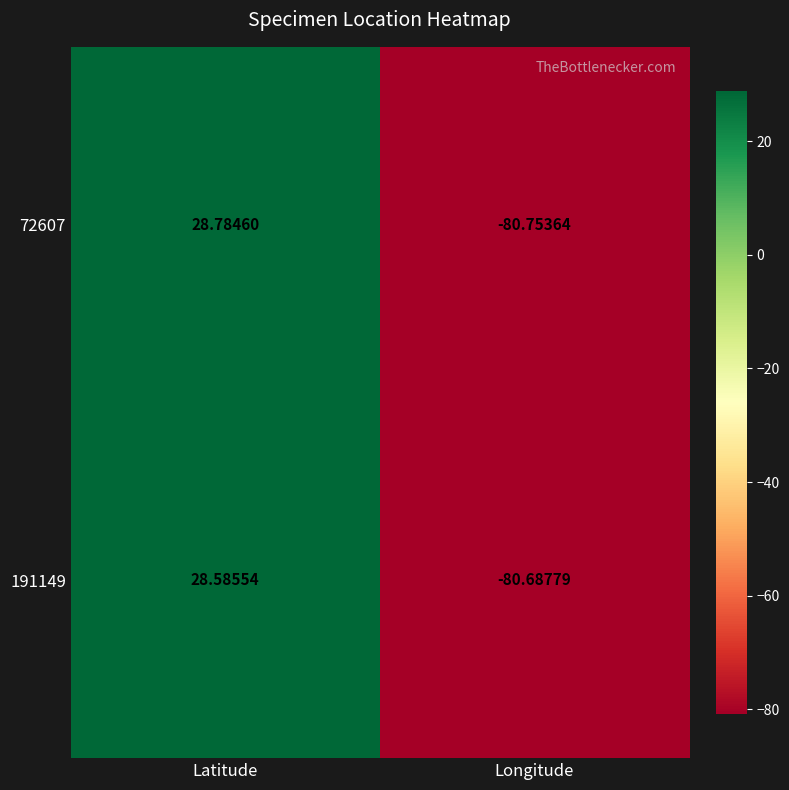

Which series has the largest total across all categories?

72607